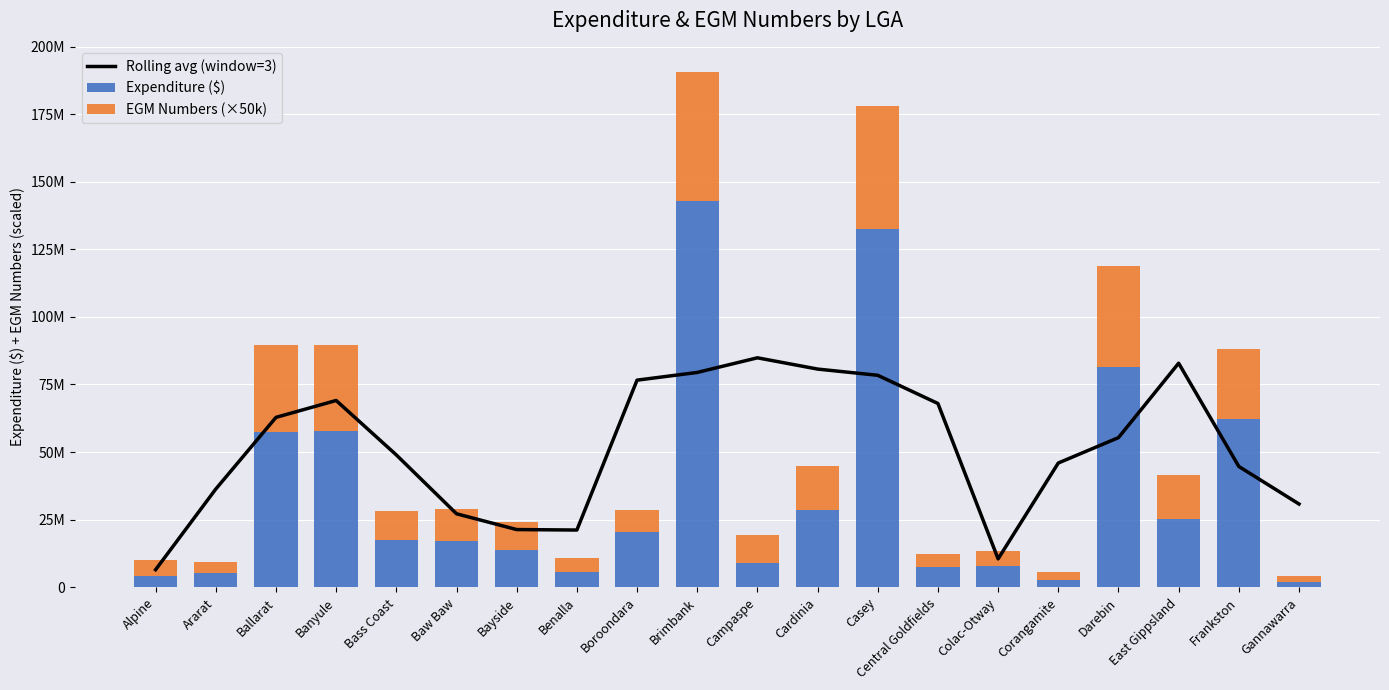

What are all the series names shown in the legend?

Rolling avg (window=3), Expenditure ($), EGM Numbers (×50k)